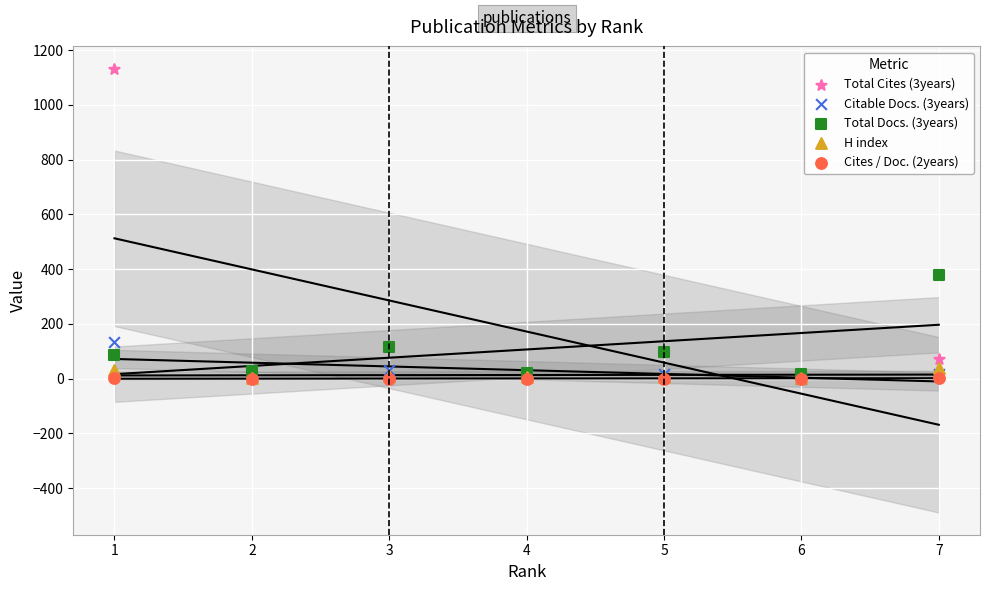

Across all series, what Y value is closest to 566?

380